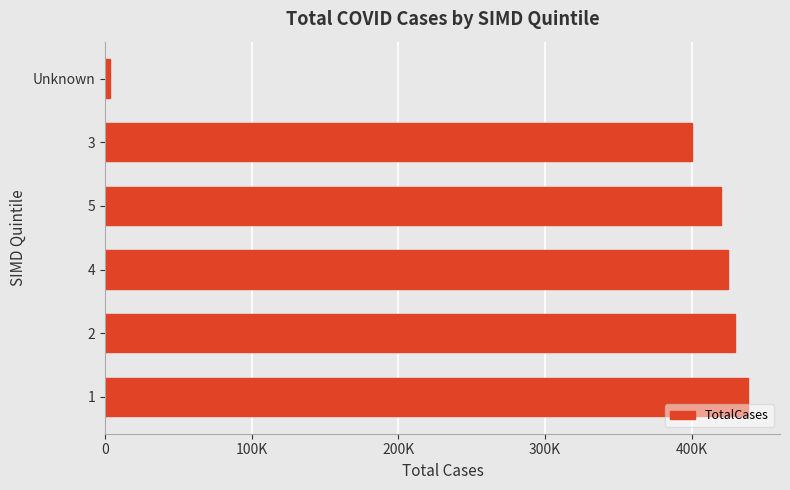

What is the sum of all values?

2114972